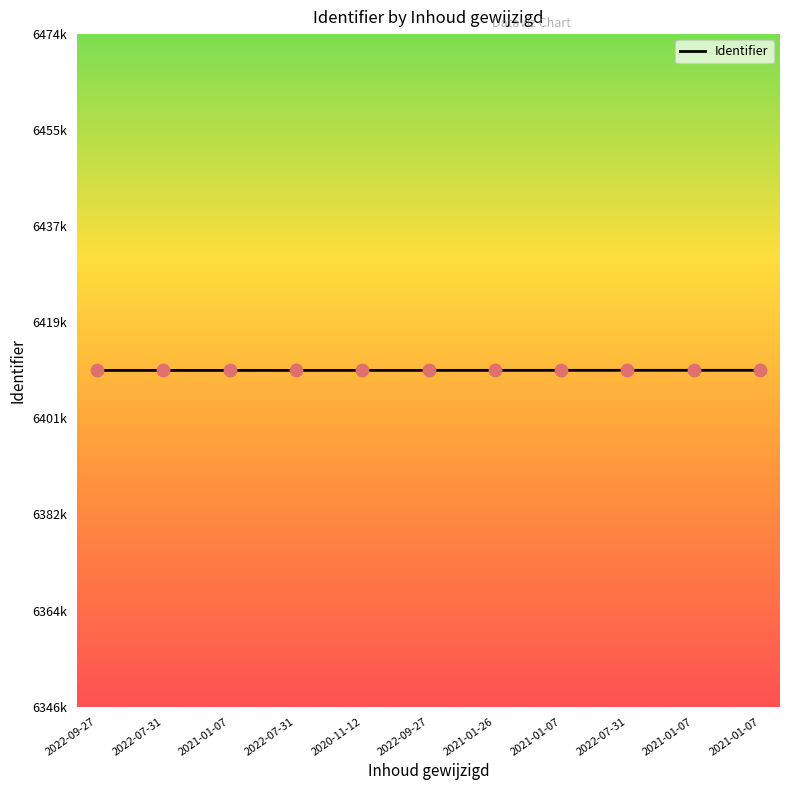

Between 2021-01-26 and 2022-07-31, which is larger?

2022-07-31